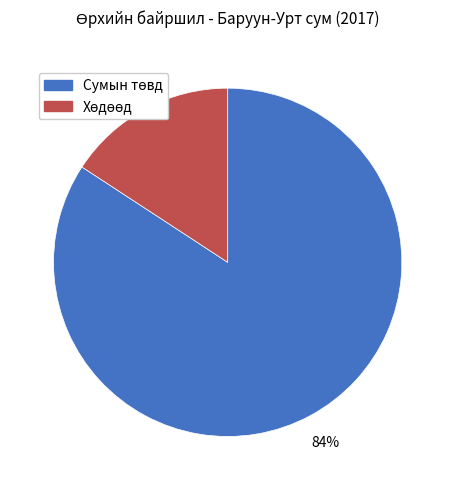

Is there a majority slice in this chart?

Yes